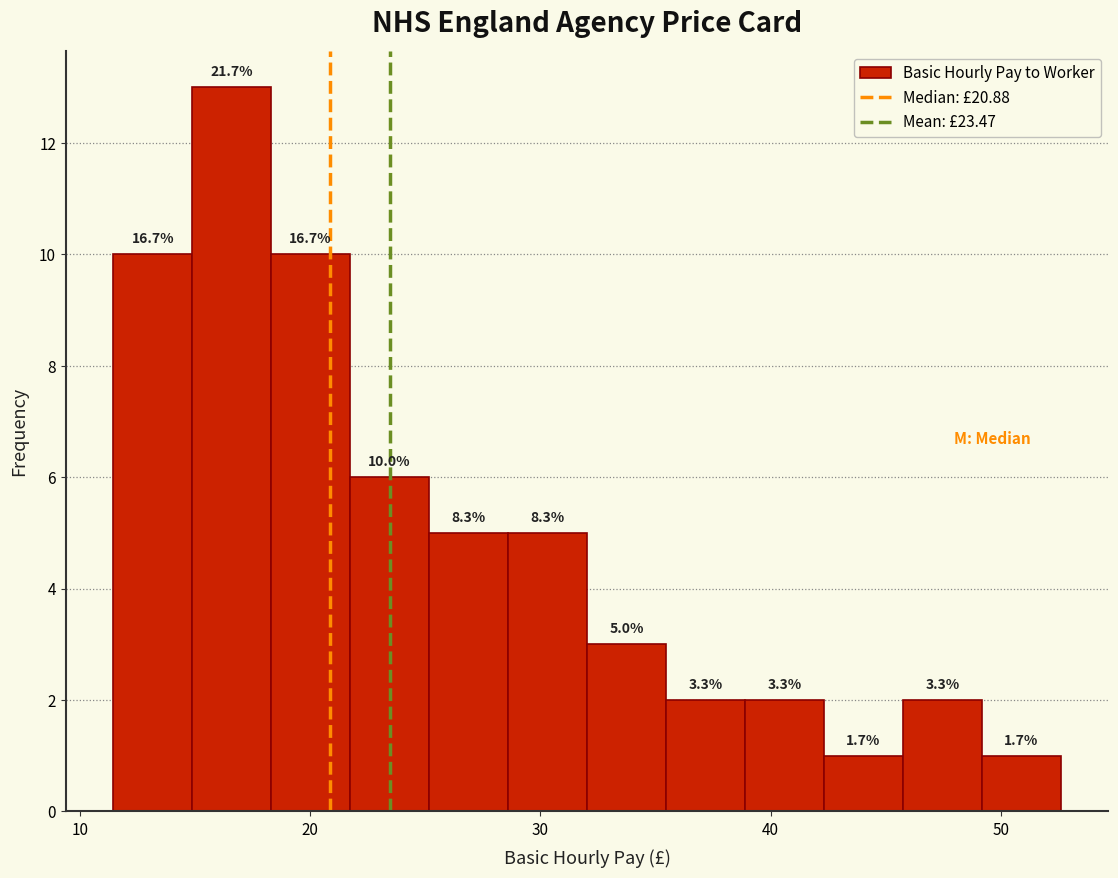

Around what value on the x-axis is the tallest bar? Give the approximate position of its centre, as read against the axis.

17